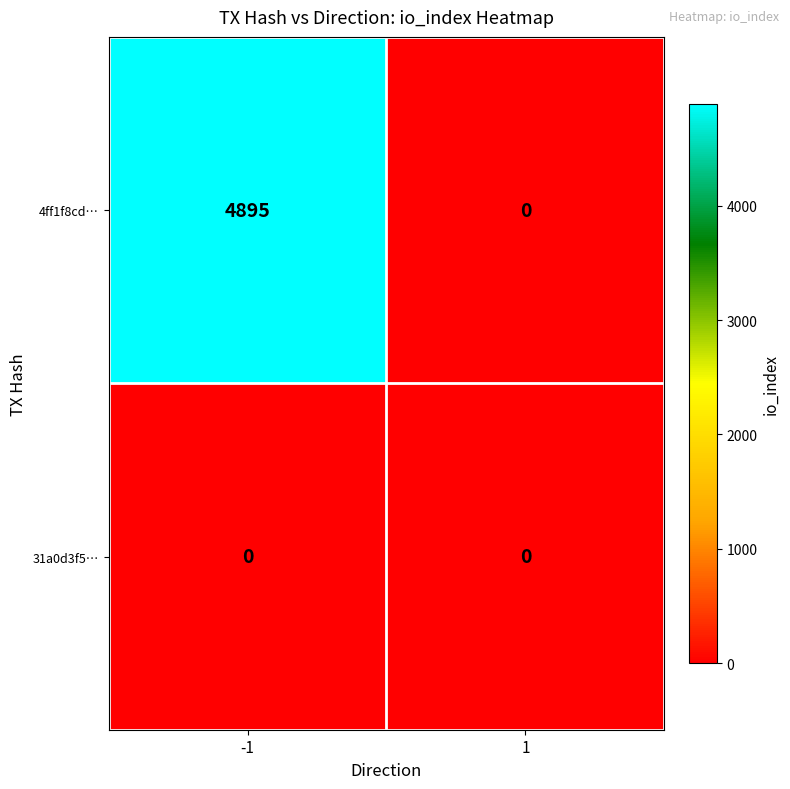

What is the greatest value displayed?

4895